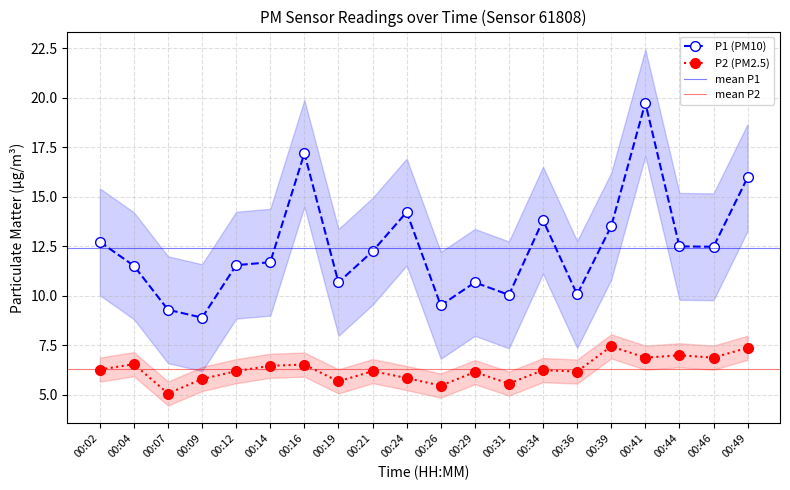

What is the difference between the P2 values at 00:04 and 00:46?

0.3